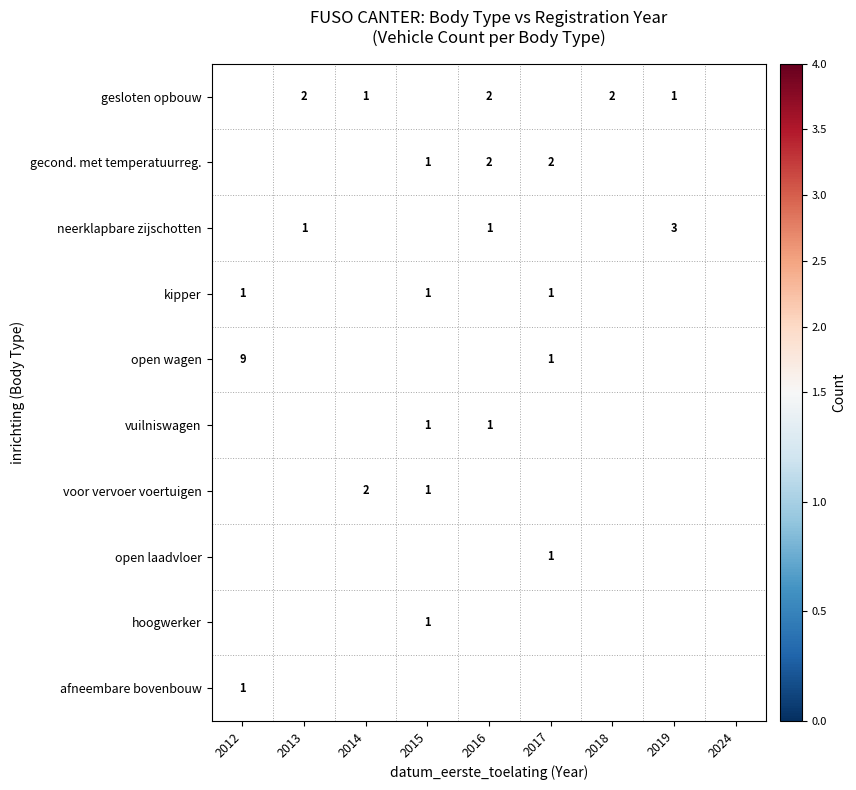

True or false: neerklapbare zijschotten has a value of 1 at 2013.

True